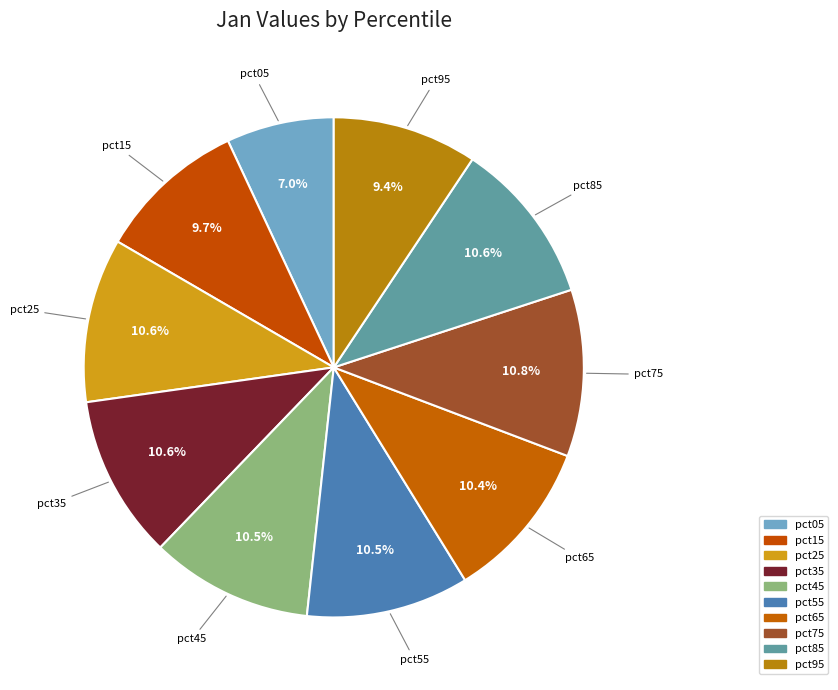

How many segments does this pie chart have?

10